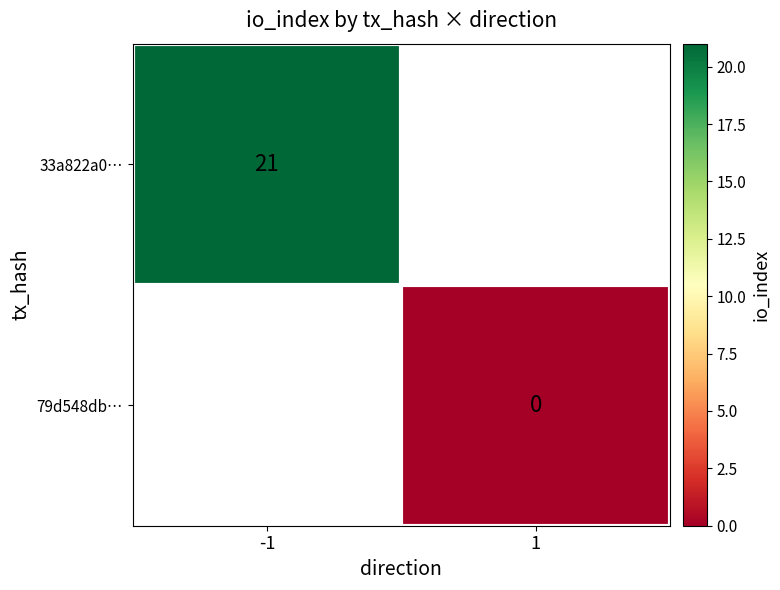

What is the maximum value shown in the chart?

21.0